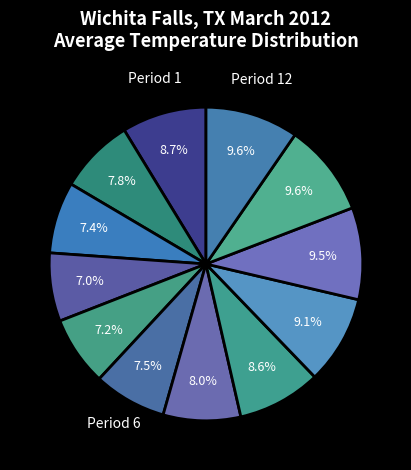

To the nearest percent, what is the average slice percentage?

8%